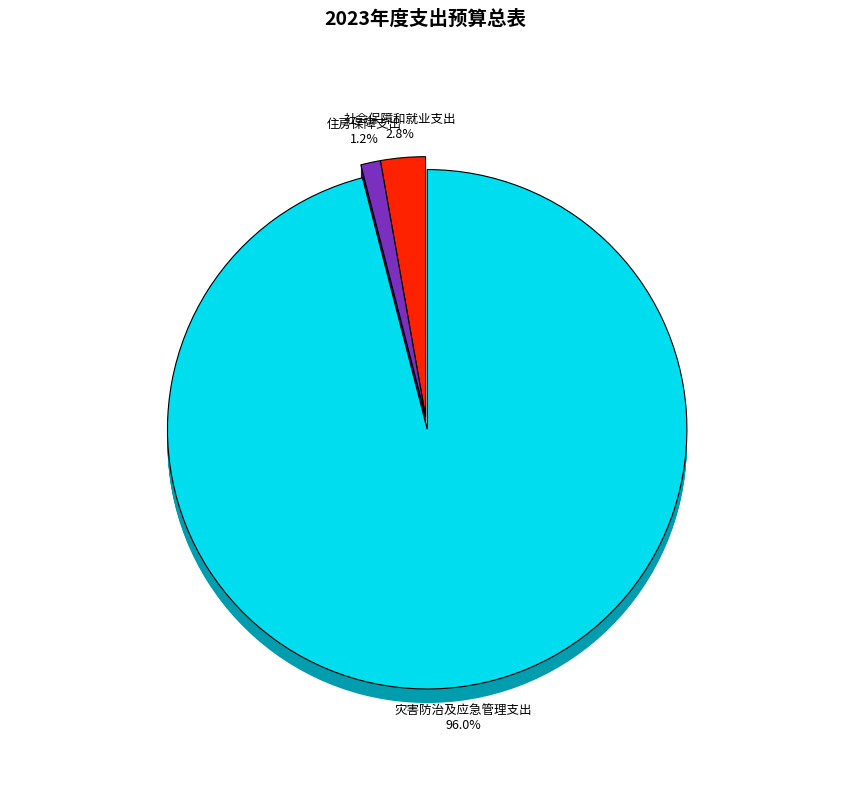

Is it true that 社会保障和就业支出 is 3% of the pie?

True